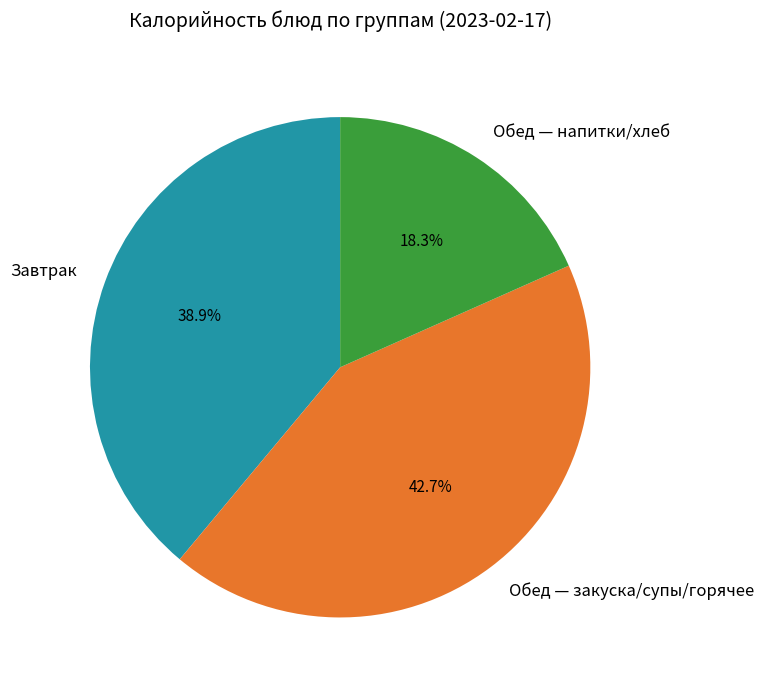

What is the smallest slice in the pie chart?

Обед — напитки/хлеб